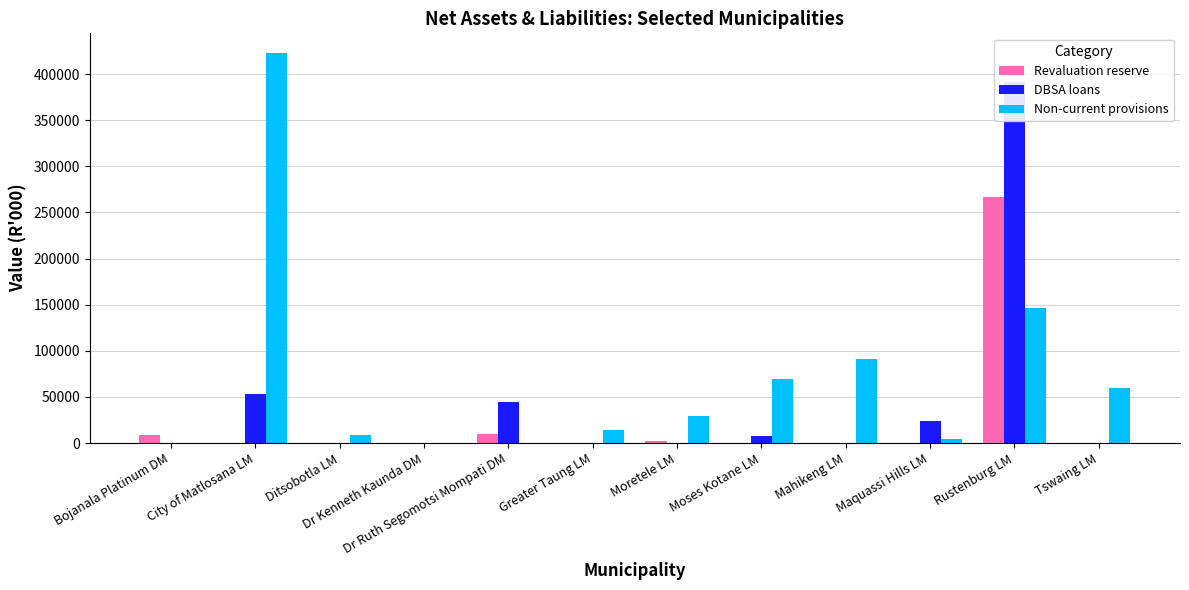

How many data points does each series have?

12